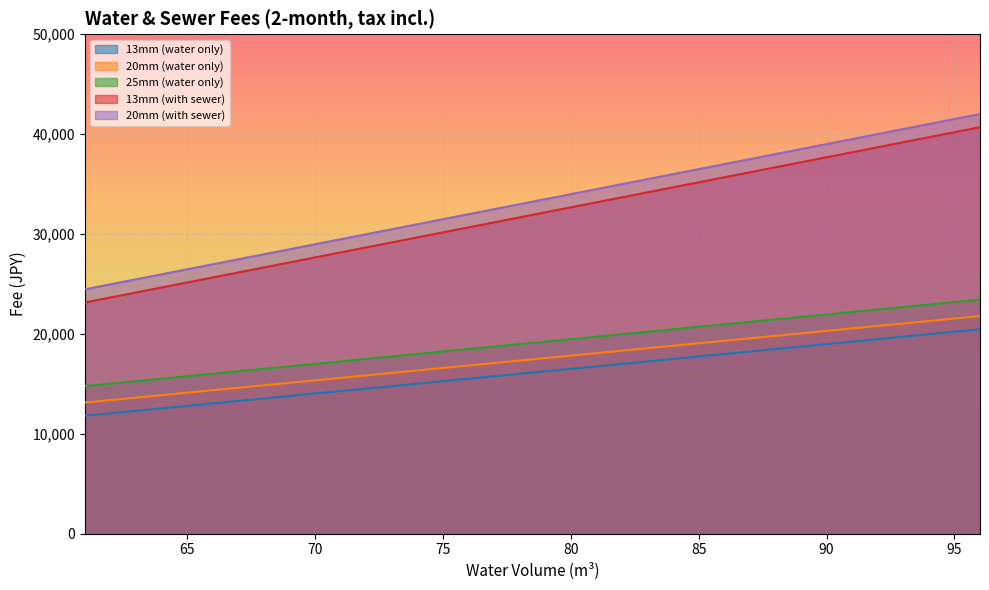

What is the difference between the highest and lowest values at 91?

20285